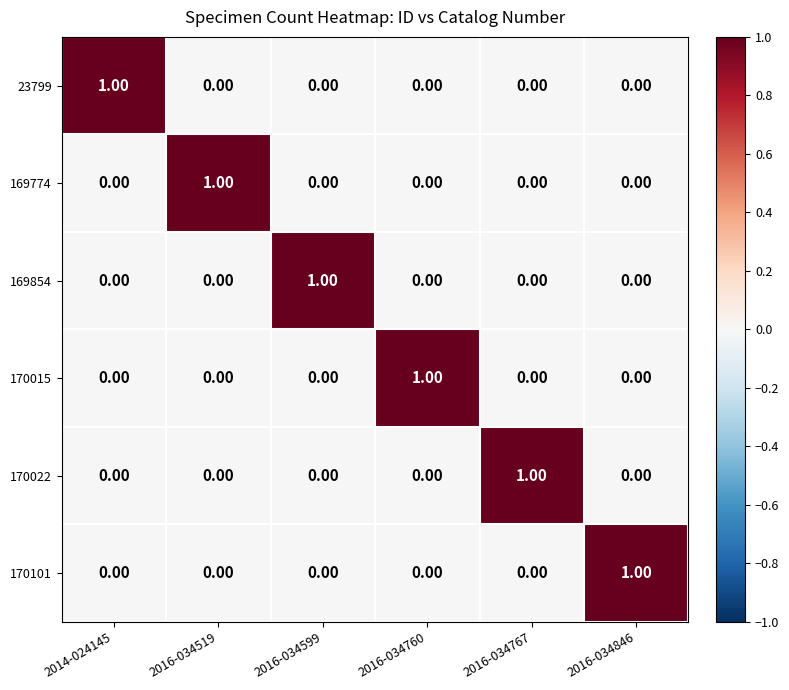

At how many categories does at least one series exceed 0?

6